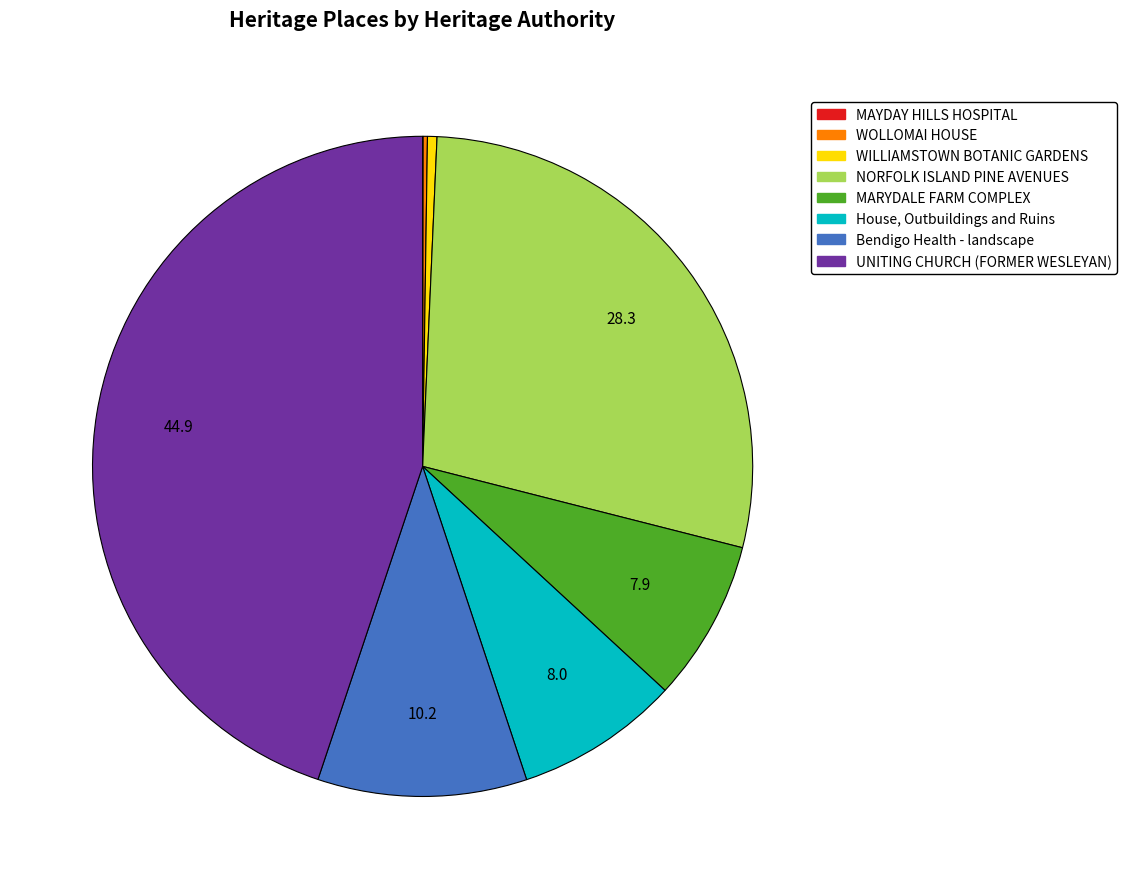

Do House, Outbuildings and Ruins and NORFOLK ISLAND PINE AVENUES together represent more than half of the pie?

No